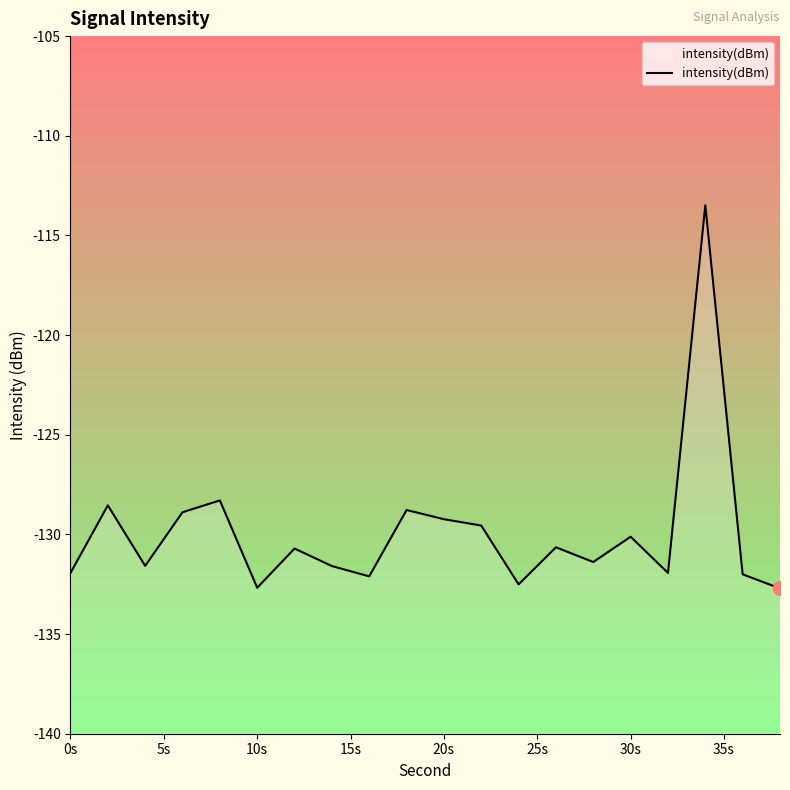

The value at 30s is -68.2. True or false?

False